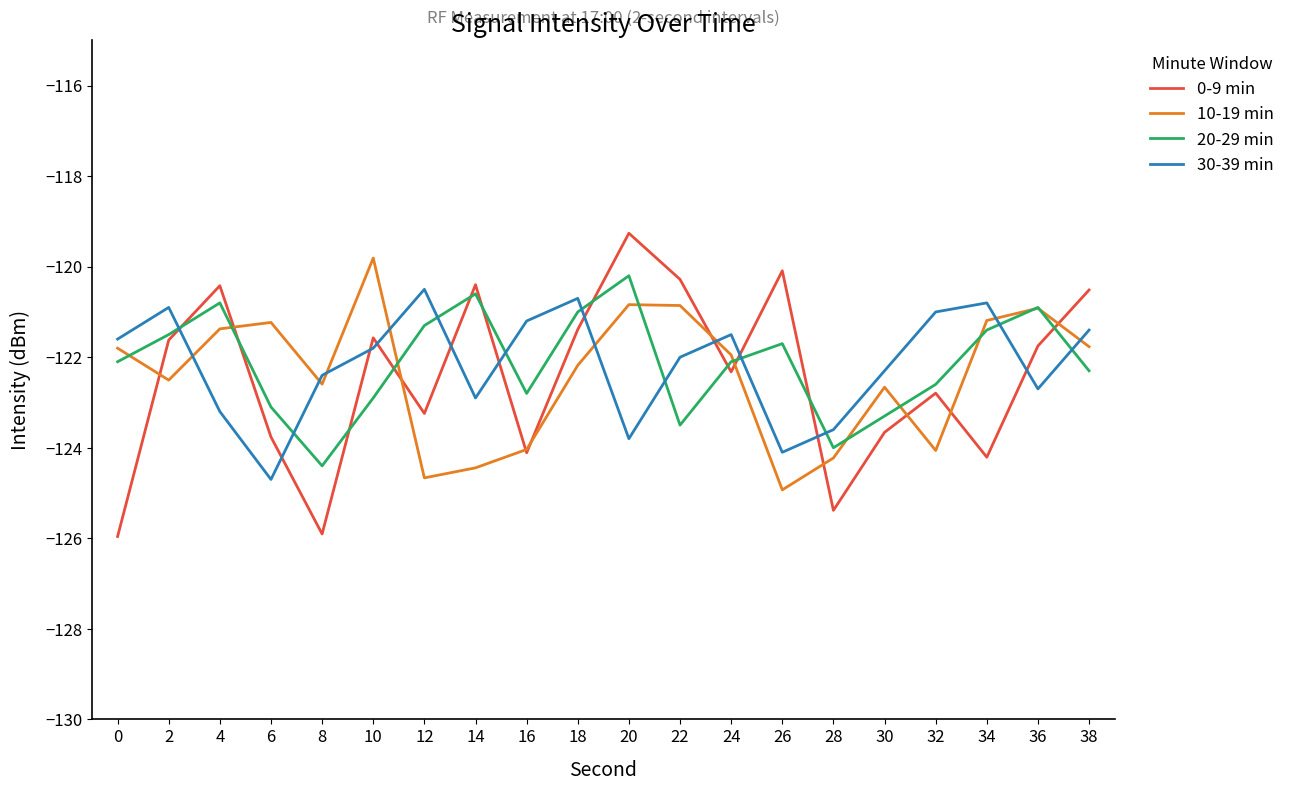

How many distinct data groups are displayed?

4